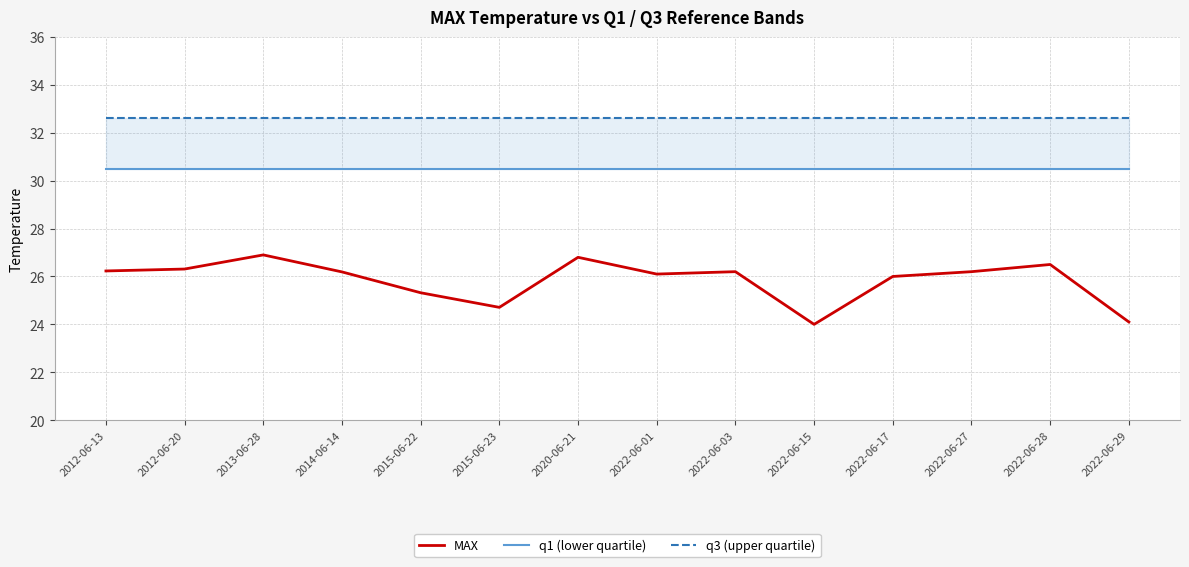

What is the total value across all series at 2012-06-13?

89.3